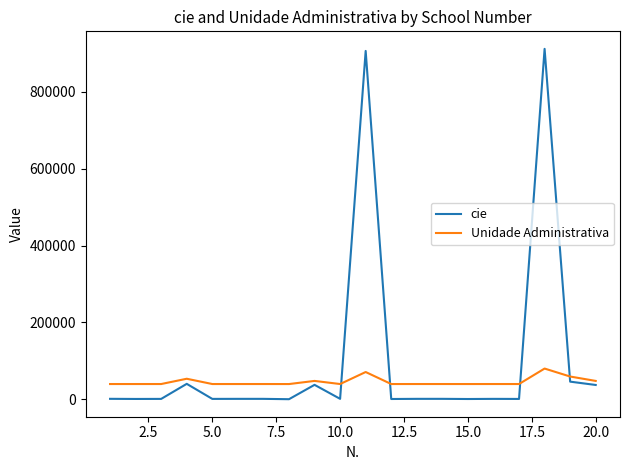

Which series has the largest total across all categories?

cie